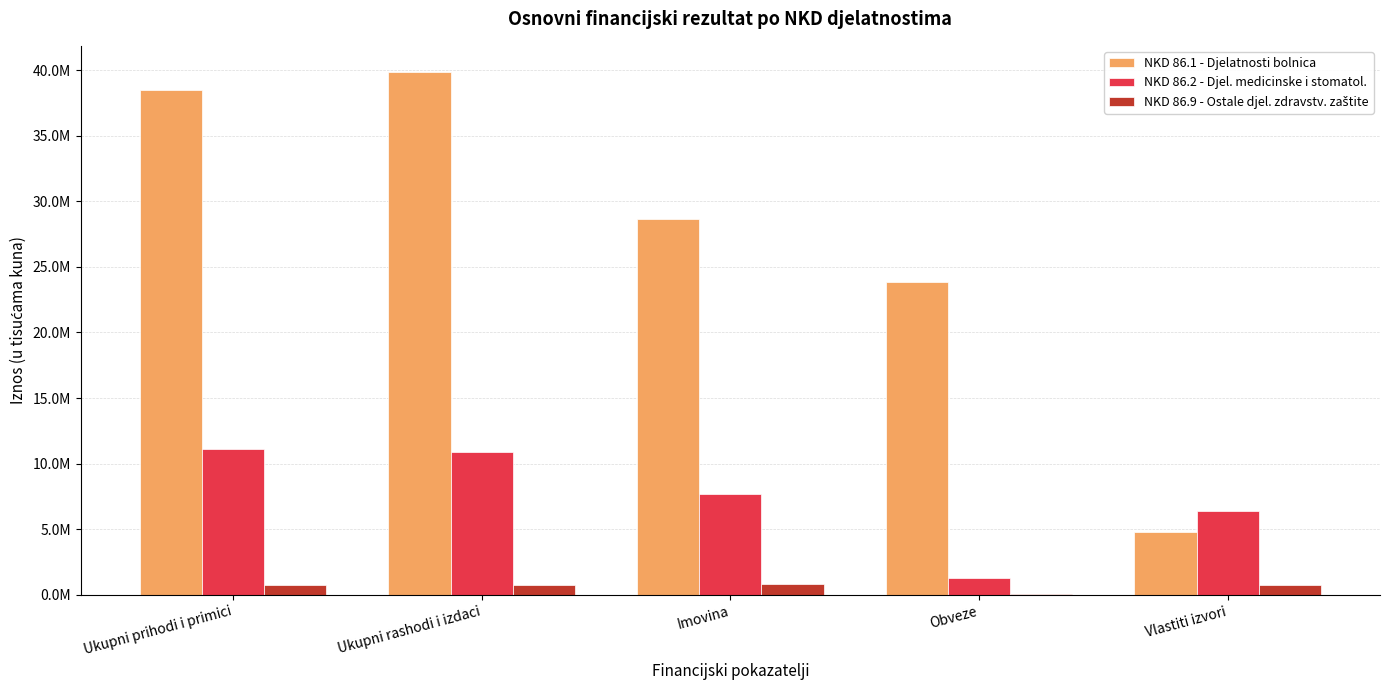

What value does the NKD 86.2 - Djel. medicinske i stomatol. series have at Imovina?

7687544.4